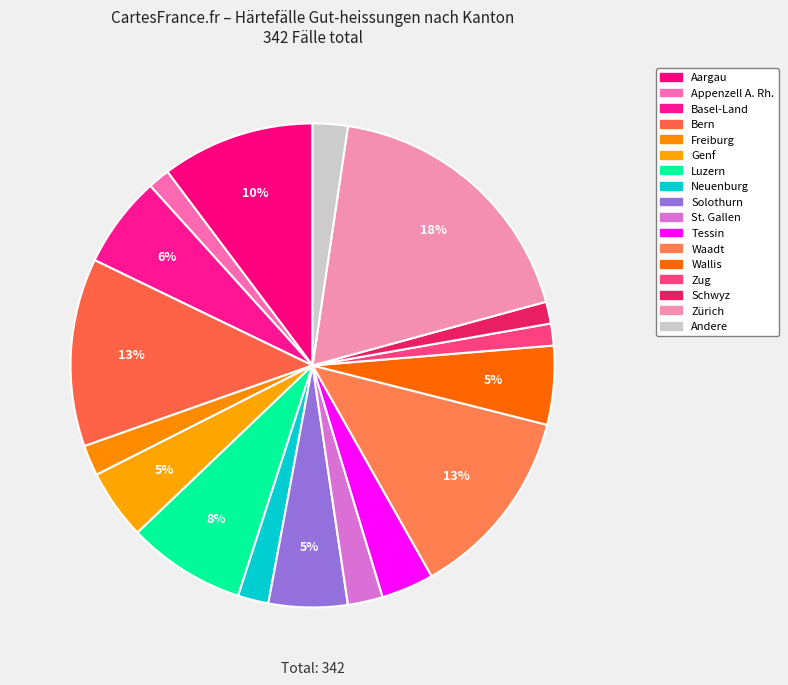

Count the number of slices in the pie.

17